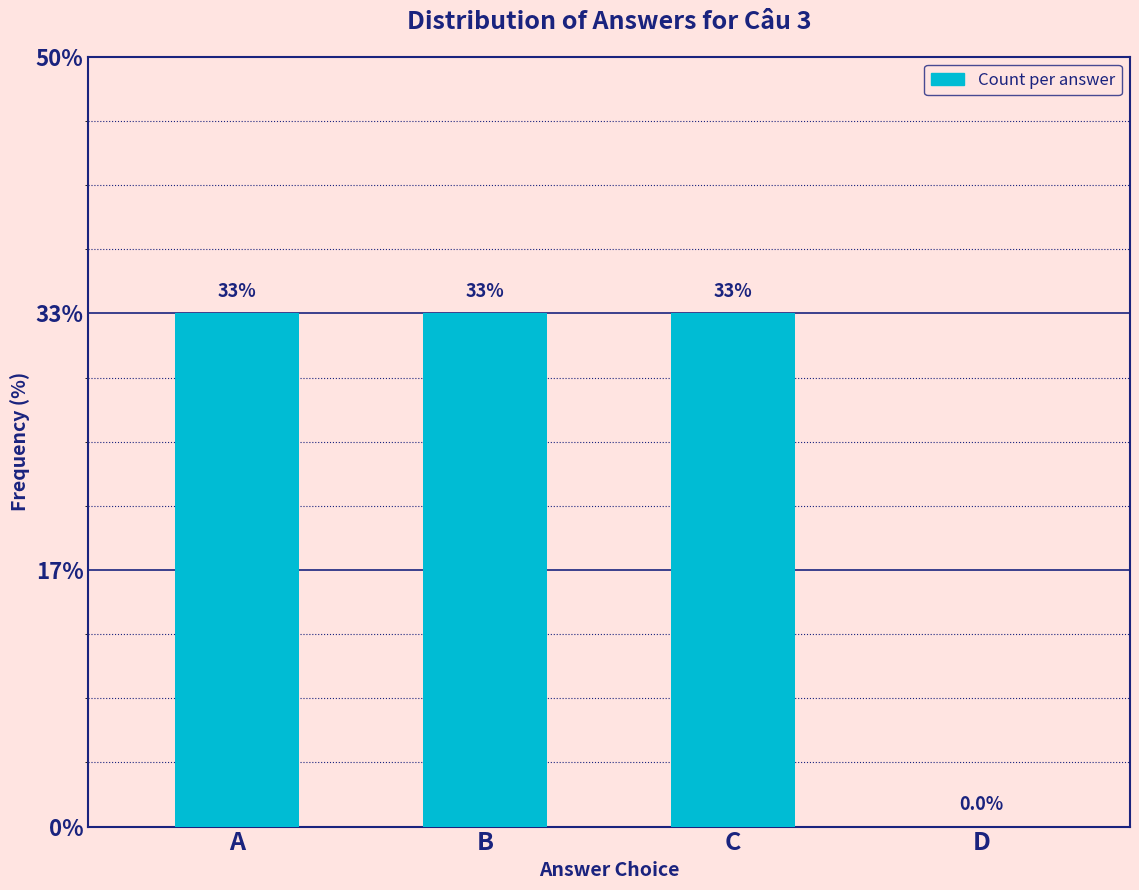

Are the bars horizontal?

No